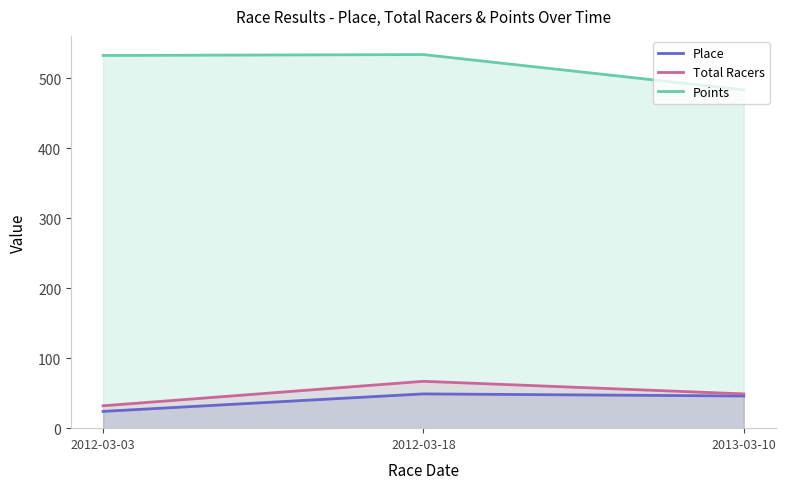

What is the difference between the highest and lowest values at 2012-03-03?

508.8